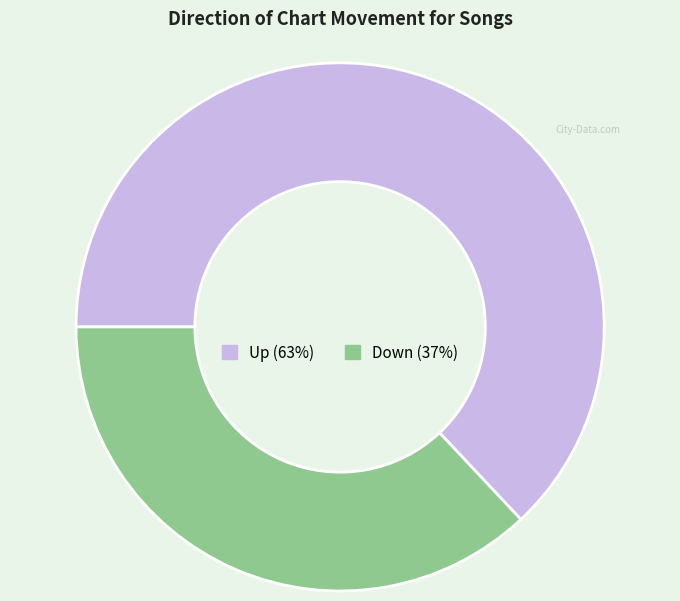

Is there any slice that represents more than half of the pie?

Yes